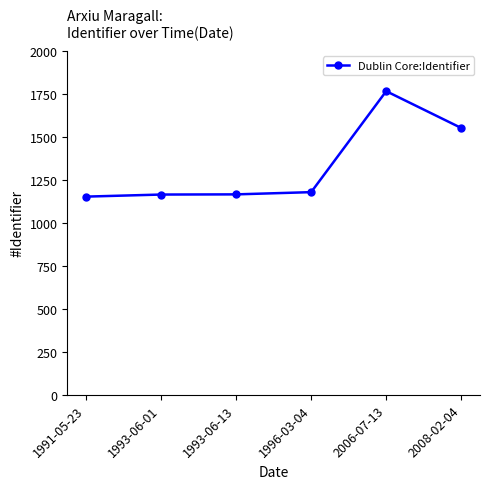

How many distinct data groups are displayed?

1